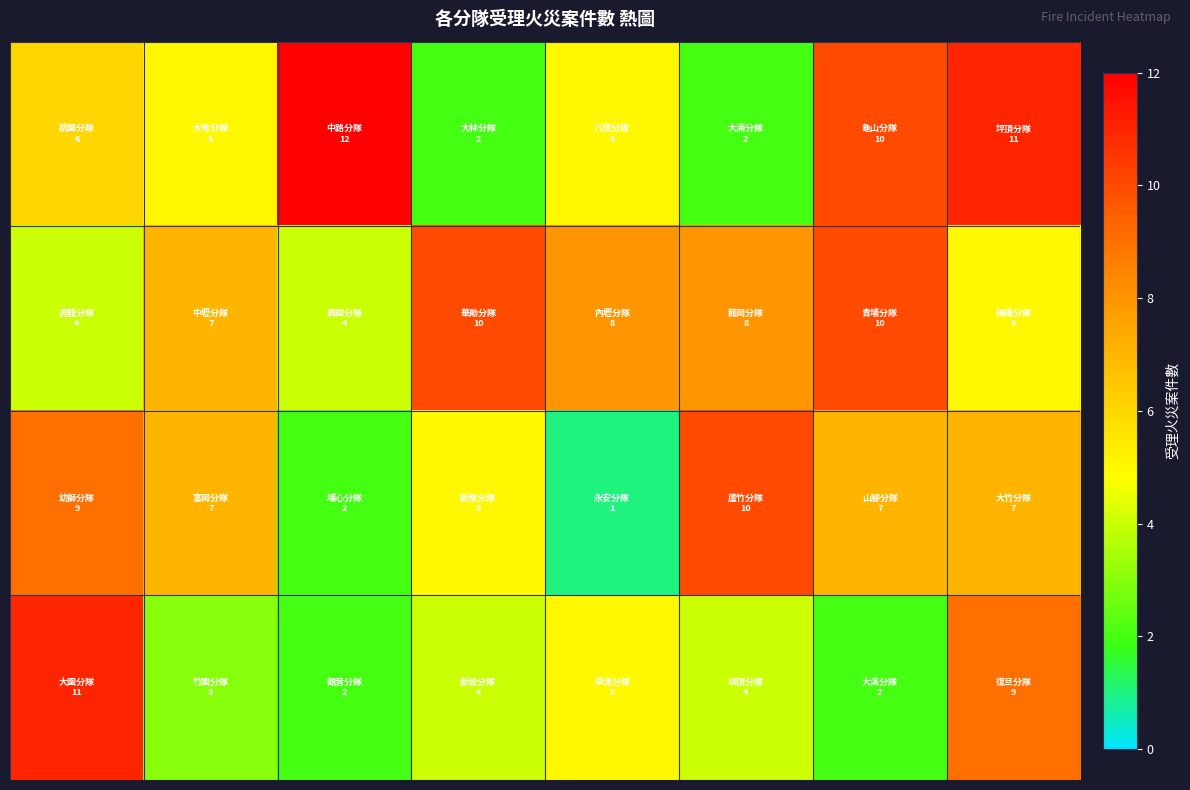

At which category is the sum across all series the highest?

7